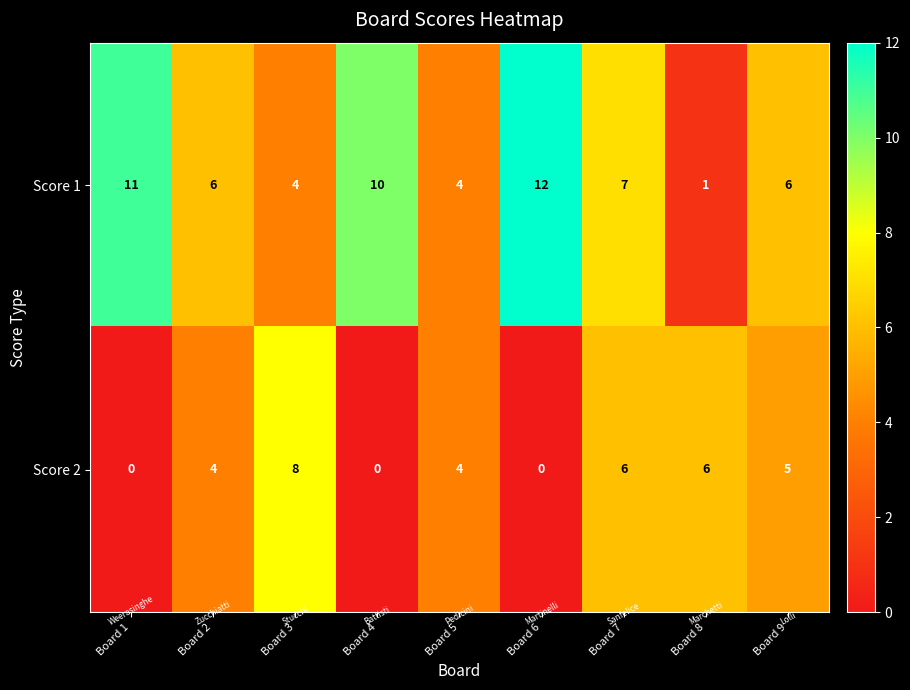

The Score 2 series shows 8 at Board 3. True or false?

True